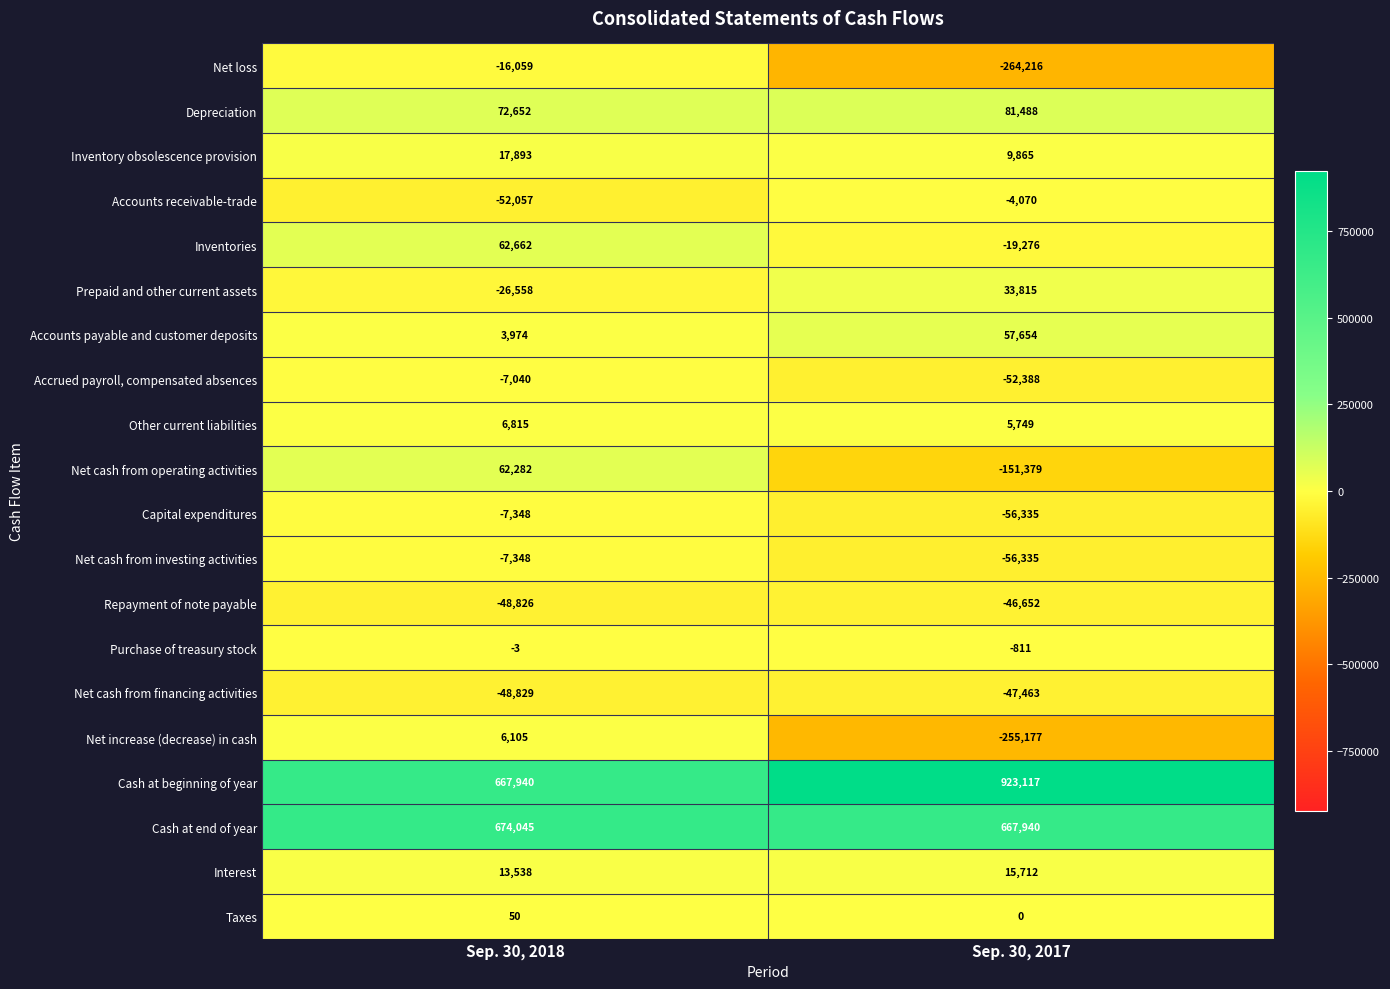

List the labels in order of Net loss value, largest first.

Sep. 30, 2018, Sep. 30, 2017